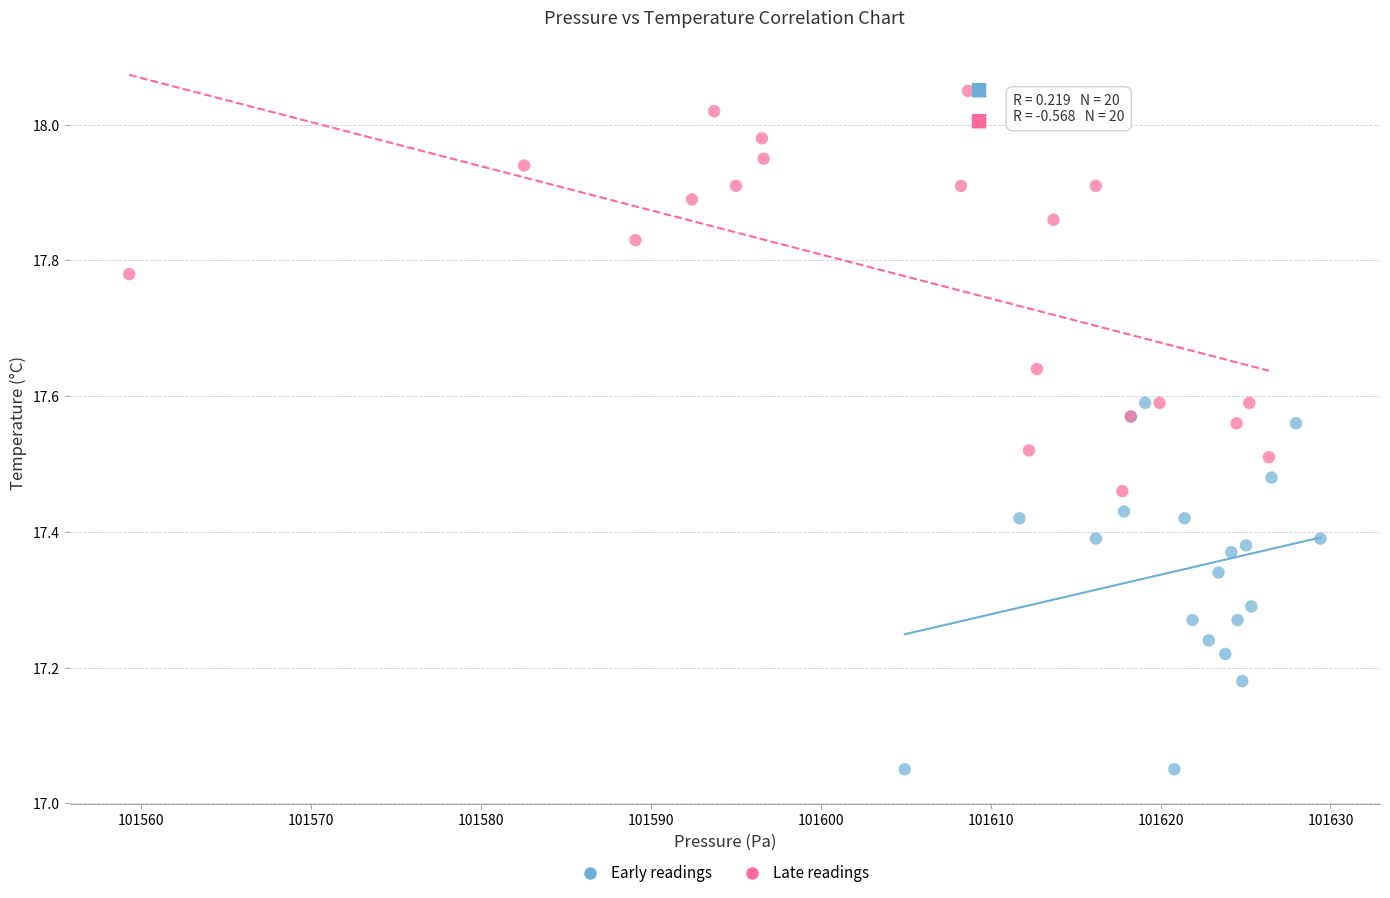

Which series has the largest Y range (max minus min)?

Late readings